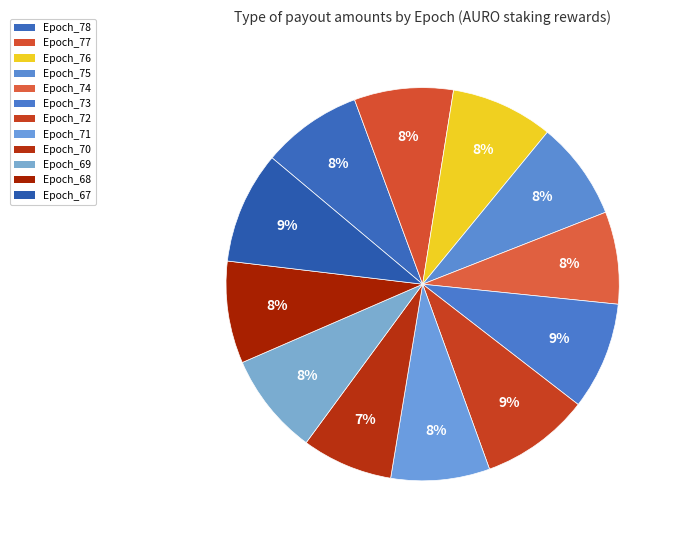

How many slices are in this pie chart?

12